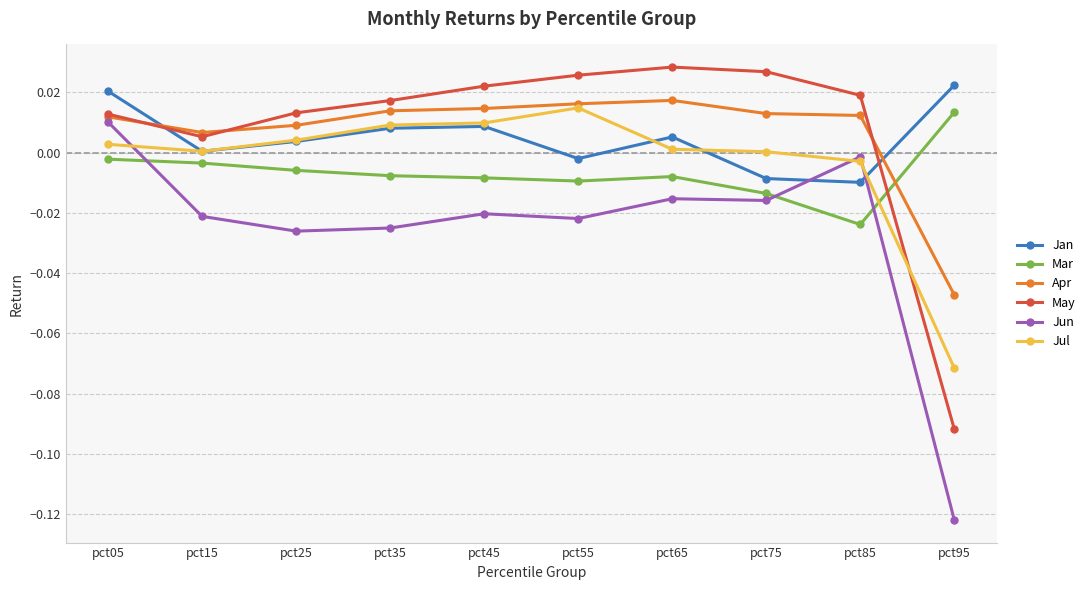

Is it true that Jan equals 0.0 at pct95?

True